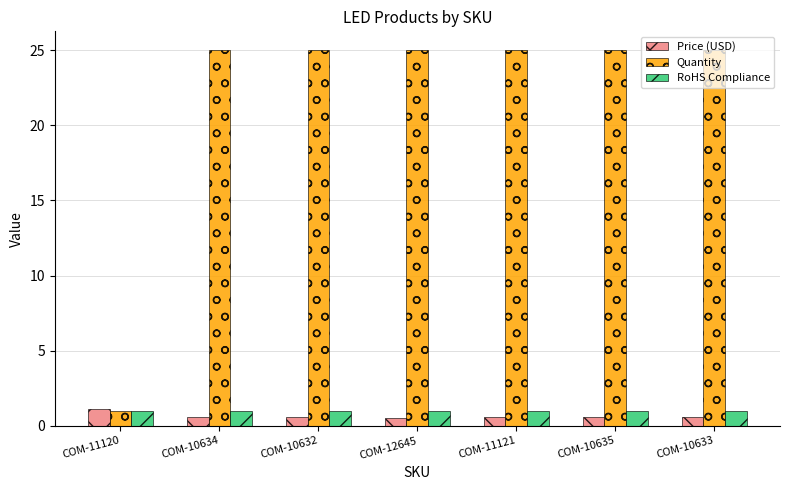

Is it true that Price (USD) equals 0.6 at COM-10634?

True